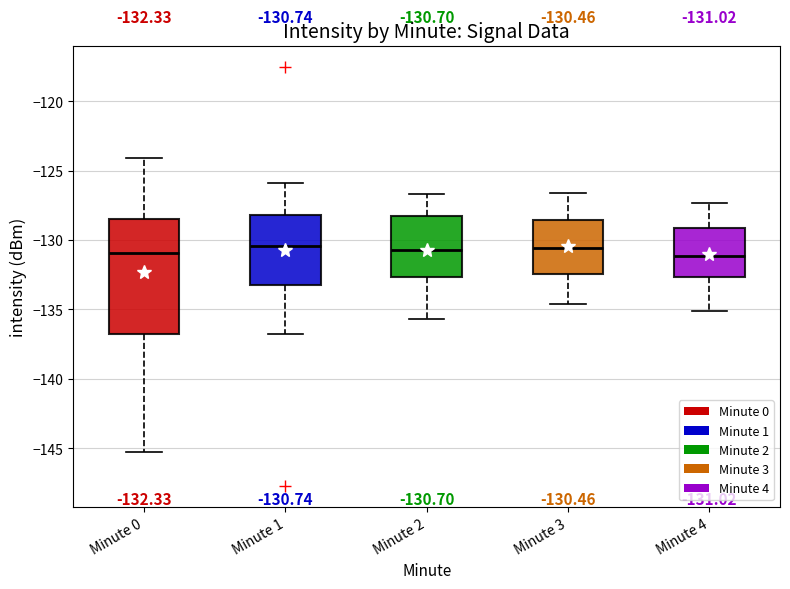

Which box is the tallest, from its lower edge to its upper edge?

Minute 0